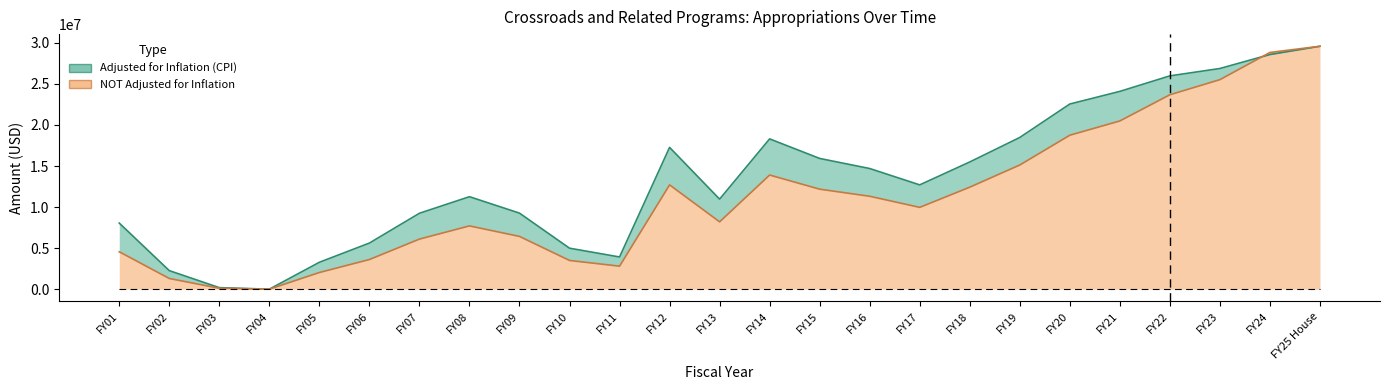

At which label is Adjusted for Inflation (CPI) closest to 14792682?

FY16